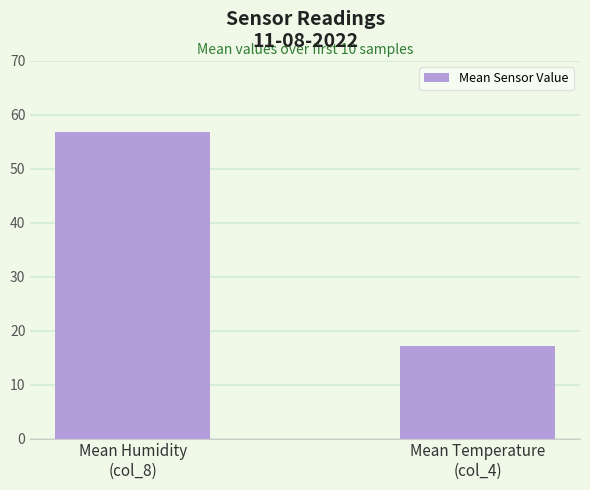

Approximately how many times larger is the value at Mean Temperature
(col_4) compared to Mean Humidity
(col_8)?

0.3